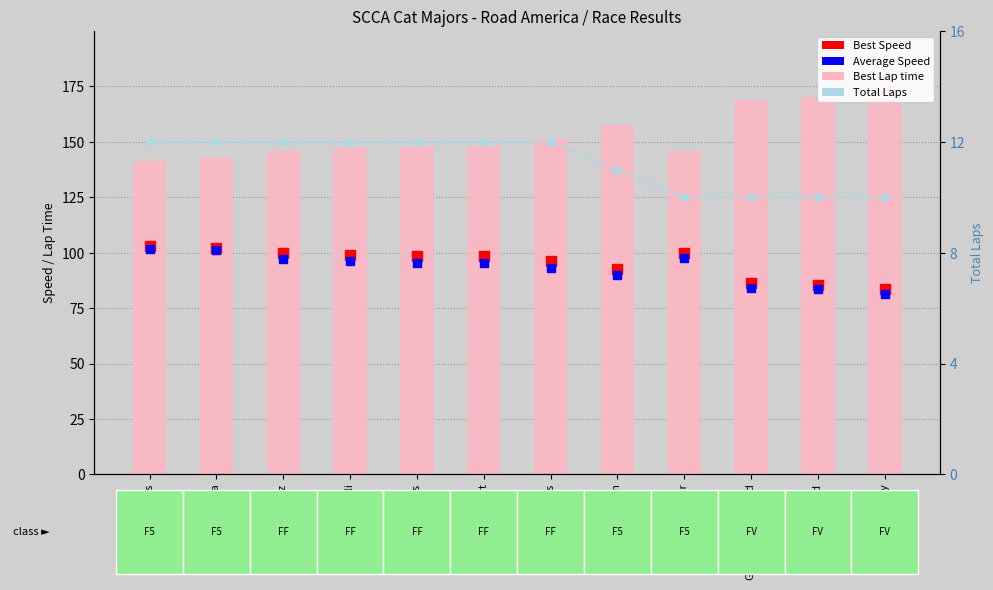

Is the value of Best Speed at Bill Kephart greater than the value of Average Speed at Bill Kephart?

Yes